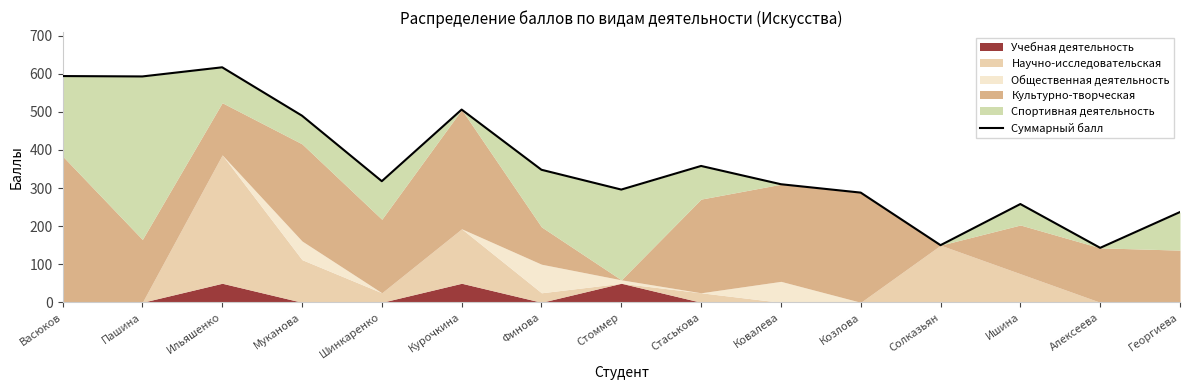

What is the difference between the maximum and minimum values?

474